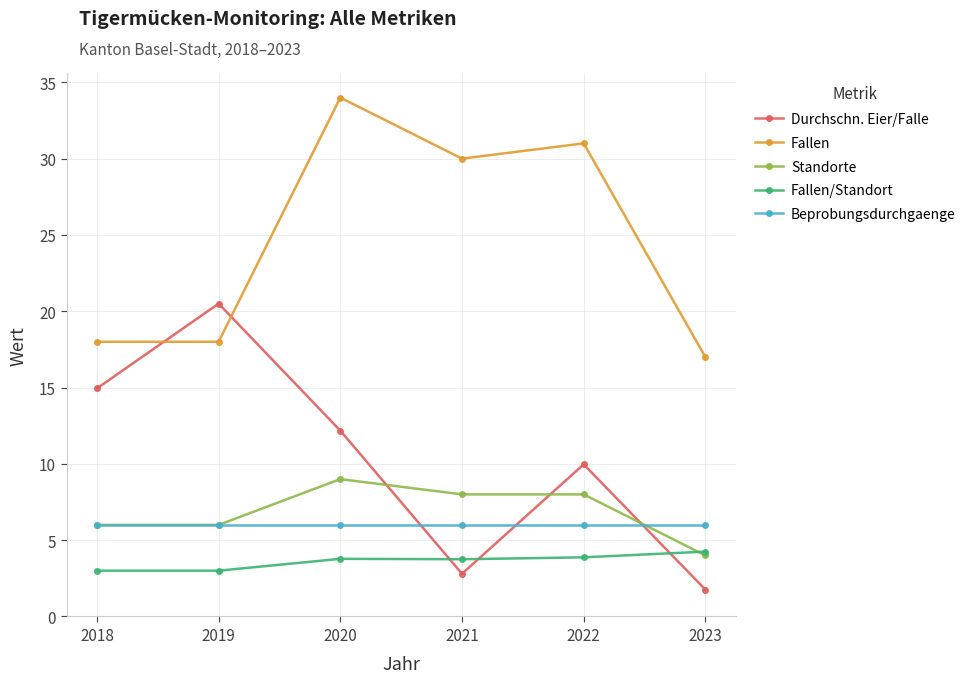

True or false: Durchschn. Eier/Falle has a value of 12.2 at 2020.

True